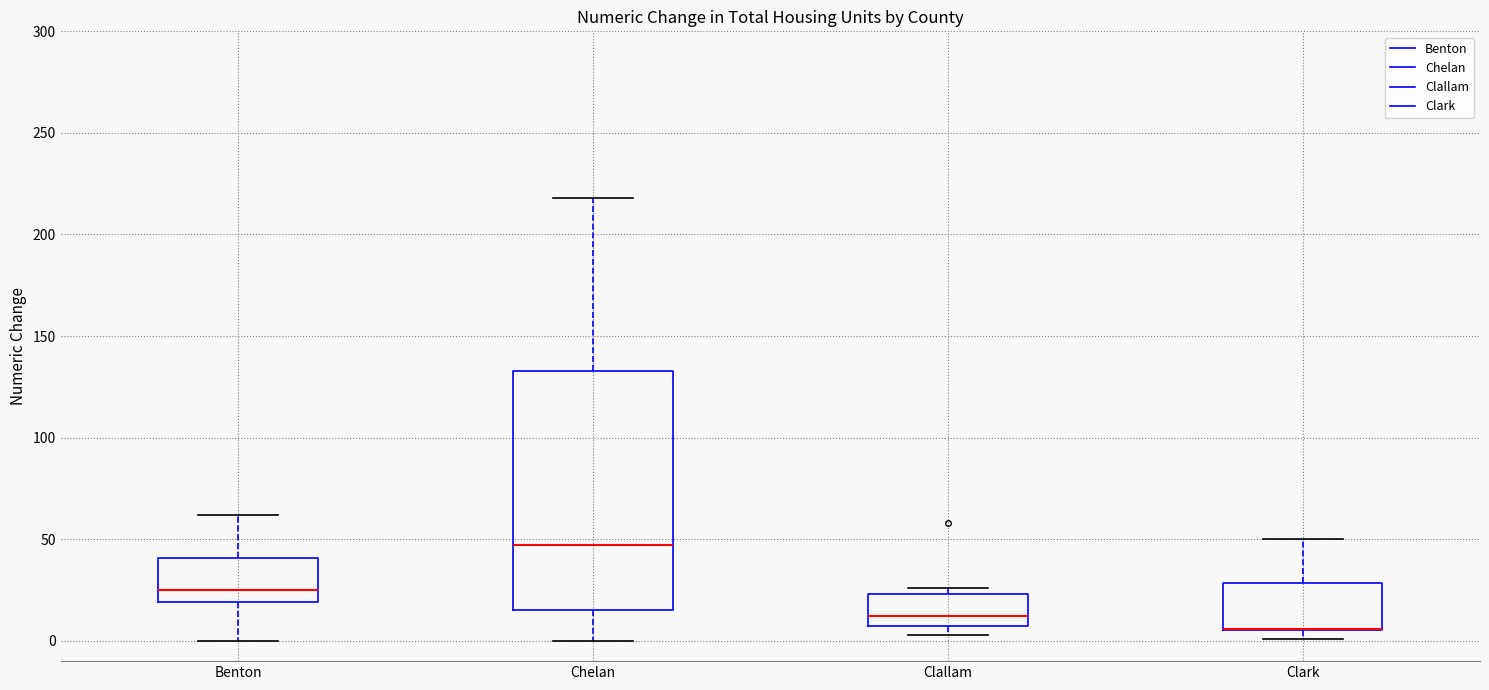

Reading left to right, read every box against the y-axis: the position of its median line, the range the box covers, and the ends of its whiskers. The values are not printed on the chart, so give them approximately, as read against the axis.

Benton: median 25, box 20 to 40, whiskers 0 to 60
Chelan: median 45, box 15 to 135, whiskers 0 to 220
Clallam: median 10 (just above the box's lower edge), box 10 to 25, whiskers 5 to 25 (just above the box's upper edge)
Clark: median 5 (drawn on the box's lower edge), box 5 to 30, whiskers 0 to 50